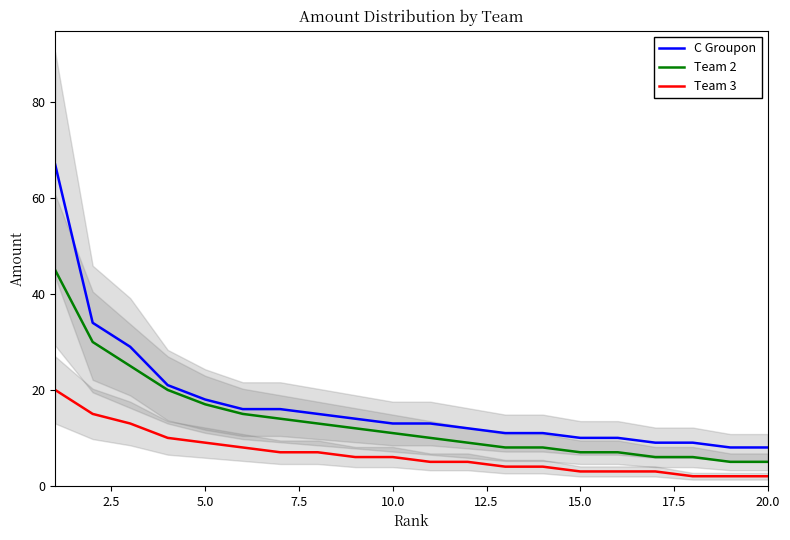

Does the chart display data point markers on the line(s)?

No